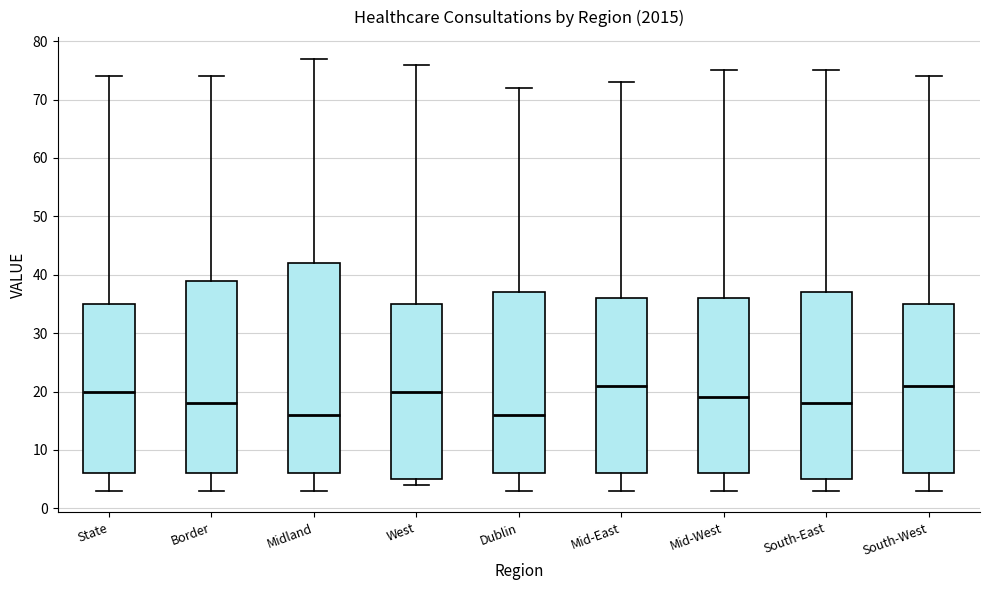

Where does the median line of the box for Border sit on the y-axis? The values are not printed on the chart, so give them approximately, as read against the axis.

18